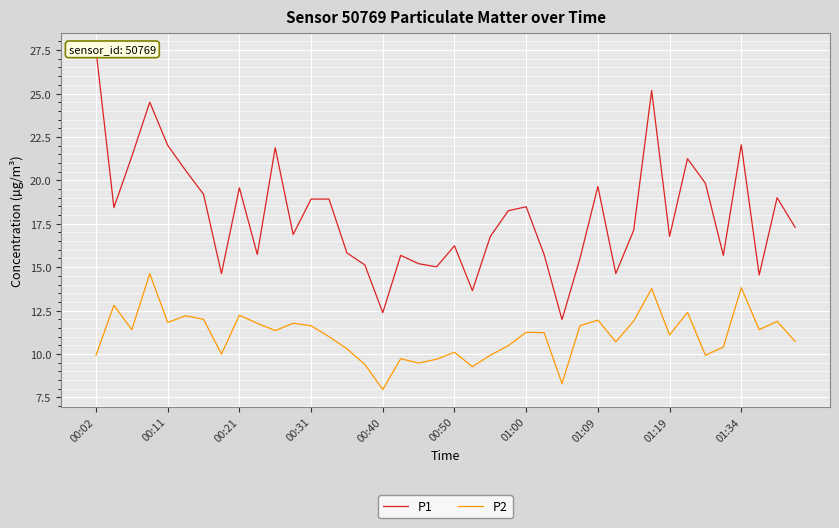

What is the maximum value for P2?

14.6